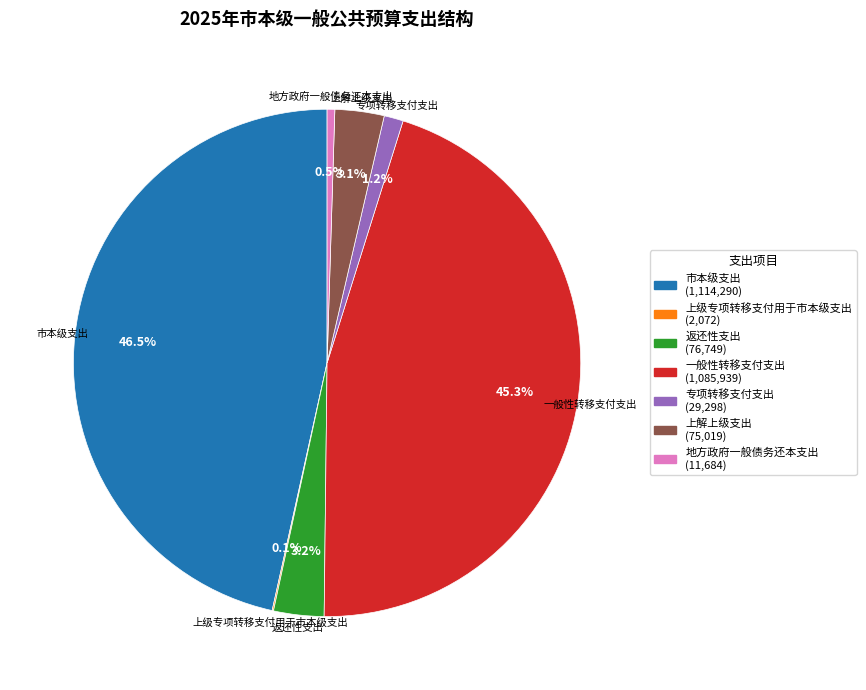

Which category has the biggest portion of the pie?

市本级支出